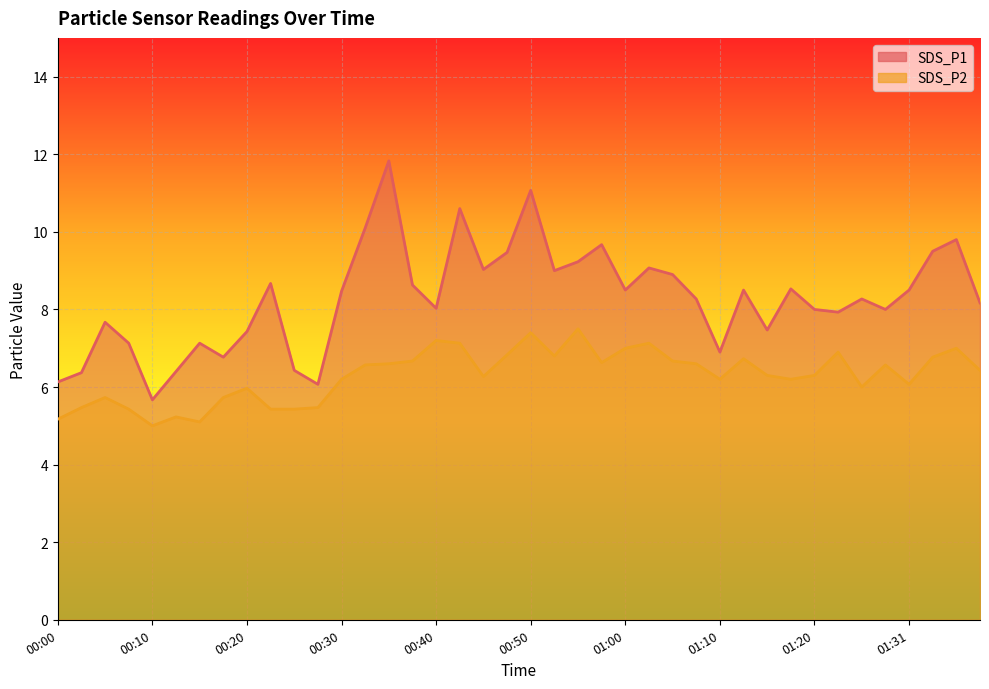

Reading right to left, what are all the values shown in this chart?

SDS_P1: 01:38=8.2	01:36=9.8	01:33=9.5	01:31=8.5	01:28=8.0	01:26=8.3	01:23=7.9	01:20=8.0	01:18=8.5	01:15=7.5	01:13=8.5	01:10=6.9	01:08=8.3	01:05=8.9	01:03=9.1	01:00=8.5	00:58=9.7	00:55=9.2	00:53=9.0	00:50=11.1	00:48=9.5	00:45=9.0	00:43=10.6	00:40=8.0	00:38=8.6	00:35=11.8	00:32=10.1	00:30=8.5	00:27=6.1	00:25=6.4	00:22=8.7	00:20=7.4	00:17=6.8	00:15=7.1	00:12=6.4	00:10=5.7	00:07=7.1	00:05=7.7	00:02=6.4	00:00=6.1
SDS_P2: 01:38=6.4	01:36=7.0	01:33=6.8	01:31=6.1	01:28=6.6	01:26=6.0	01:23=6.9	01:20=6.3	01:18=6.2	01:15=6.3	01:13=6.7	01:10=6.2	01:08=6.6	01:05=6.7	01:03=7.1	01:00=7.0	00:58=6.6	00:55=7.5	00:53=6.8	00:50=7.4	00:48=6.8	00:45=6.3	00:43=7.1	00:40=7.2	00:38=6.7	00:35=6.6	00:32=6.6	00:30=6.2	00:27=5.5	00:25=5.4	00:22=5.4	00:20=6.0	00:17=5.7	00:15=5.1	00:12=5.2	00:10=5.0	00:07=5.4	00:05=5.7	00:02=5.5	00:00=5.2